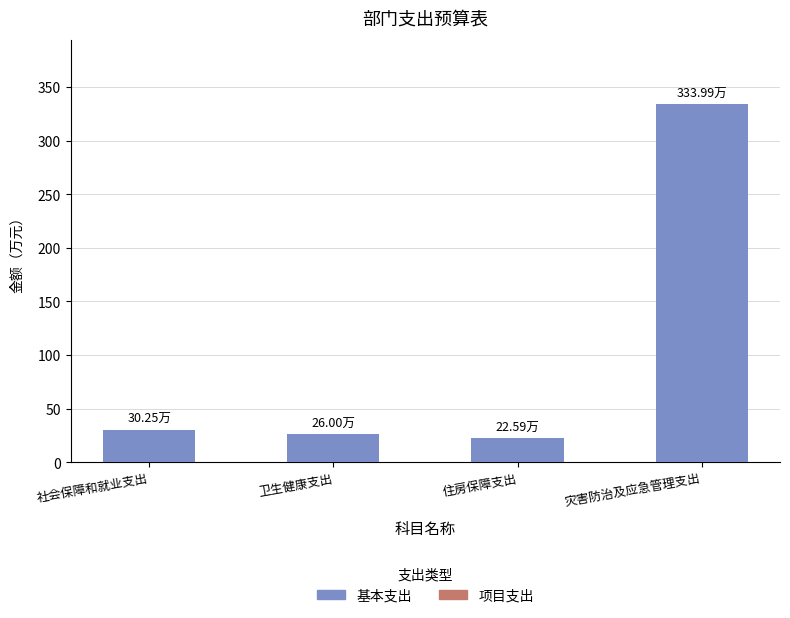

What is the change in value from 住房保障支出 to 灾害防治及应急管理支出?

+311.4